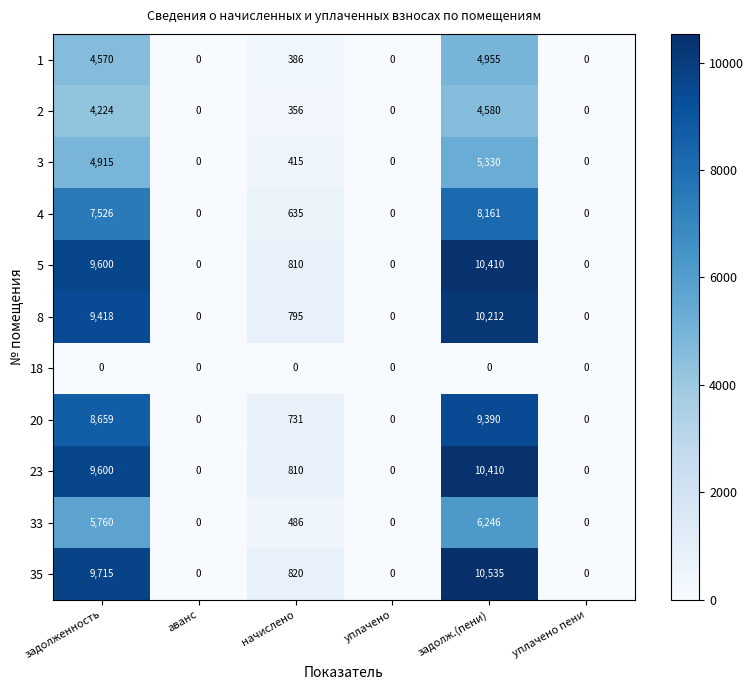

The 1 series shows 204 at начислено. True or false?

False